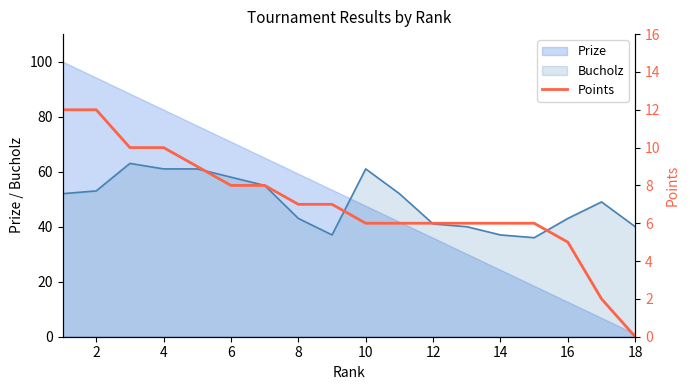

The Prize series shows 47.6 at 10. True or false?

True